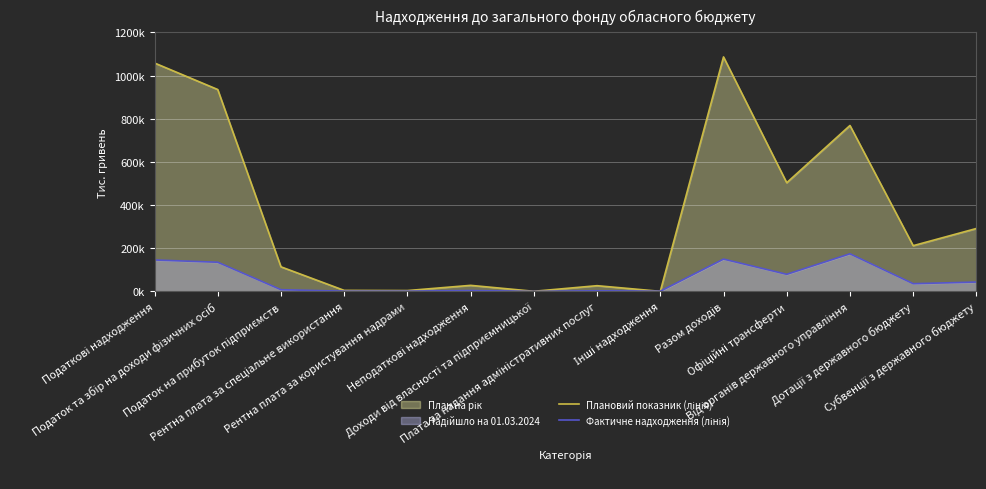

Where does the Фактичне надходження (лінія) series first go above 35903?

Податкові надходження